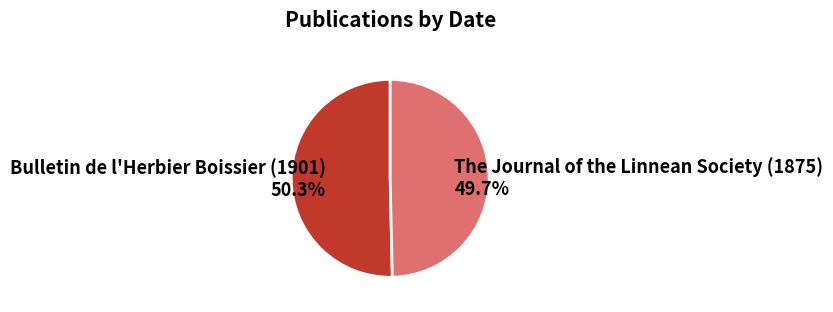

Which category accounts for the majority?

Bulletin de l'Herbier Boissier (1901)